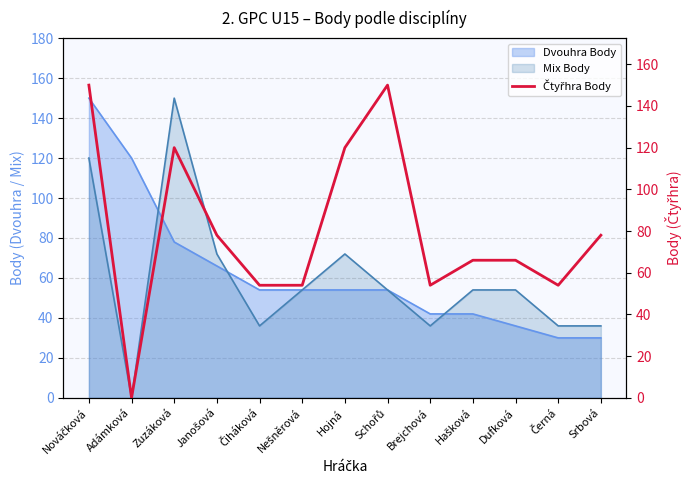

The value at Srbová is 48. True or false?

False